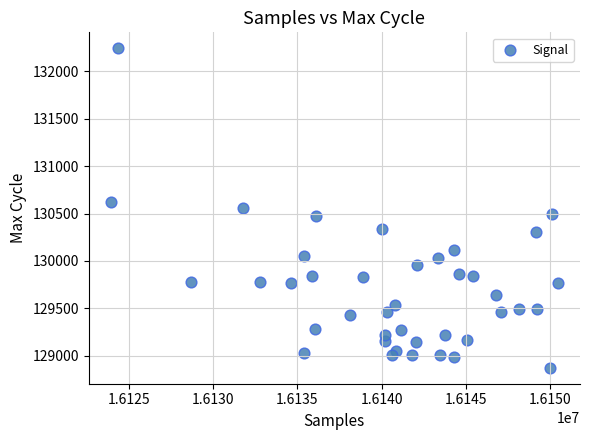

What is the range of Y values (max minus min)?

3370